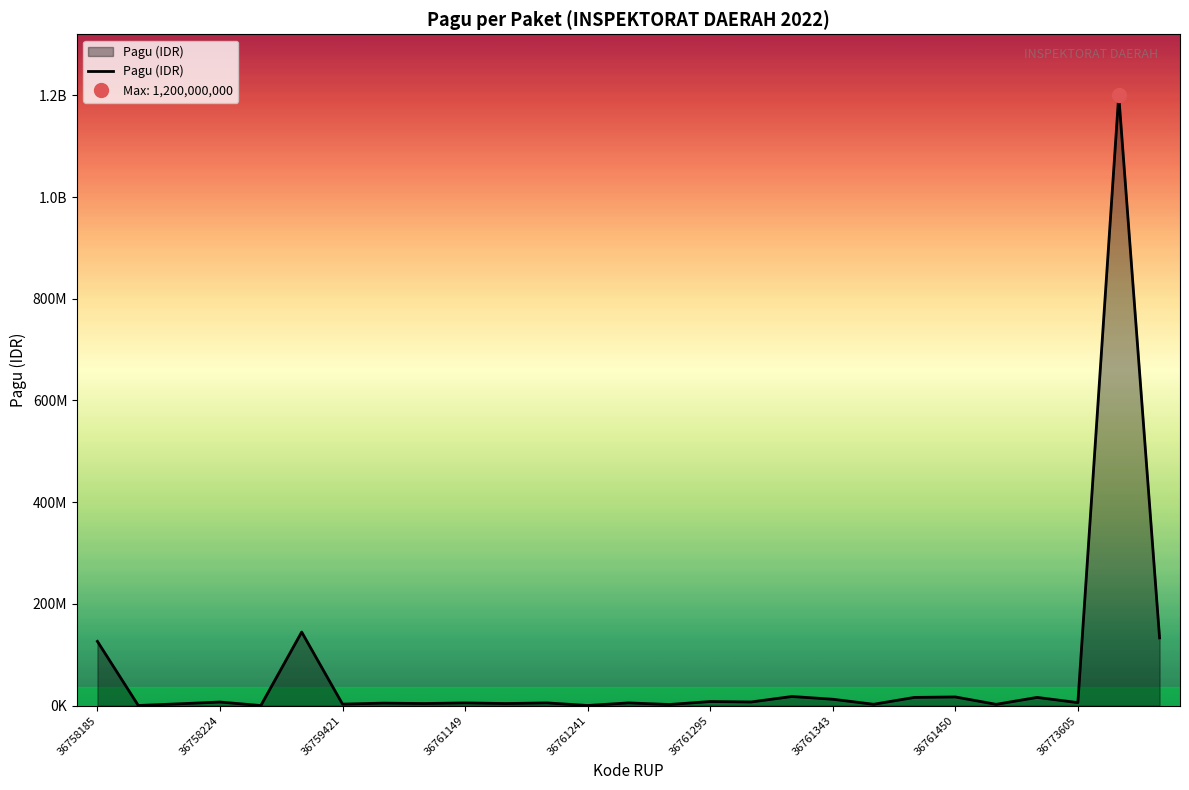

How many lines are shown in the chart?

1